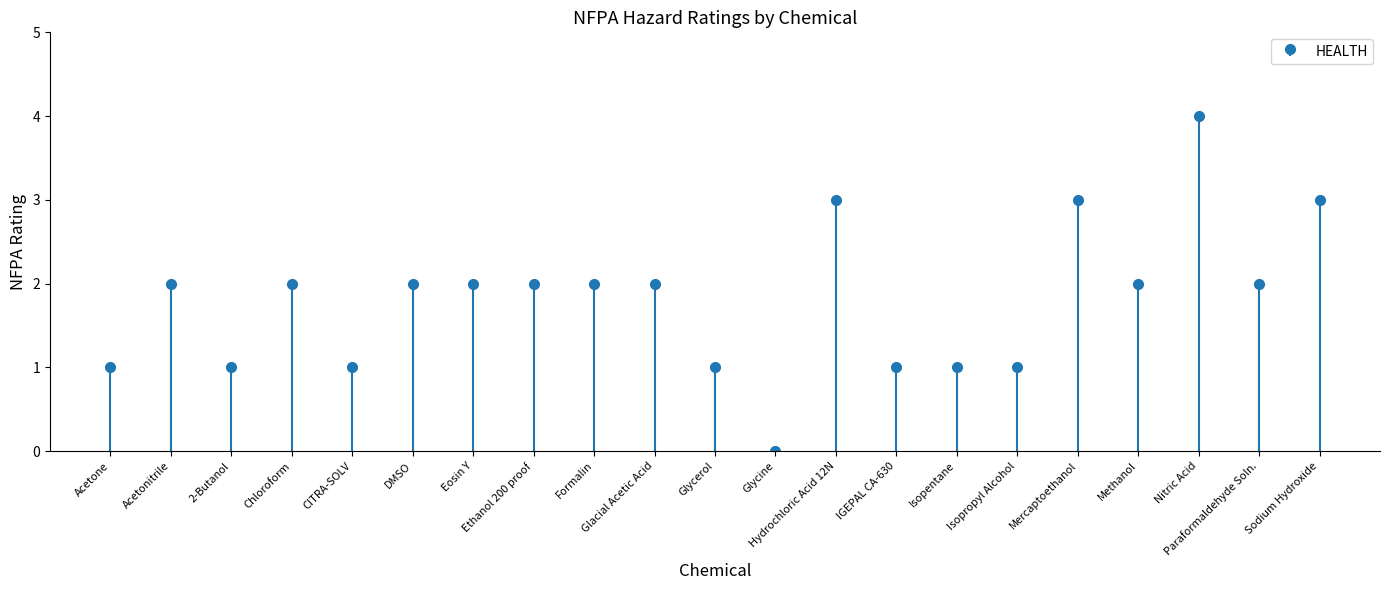

What is the sum of all HEALTH values?

38